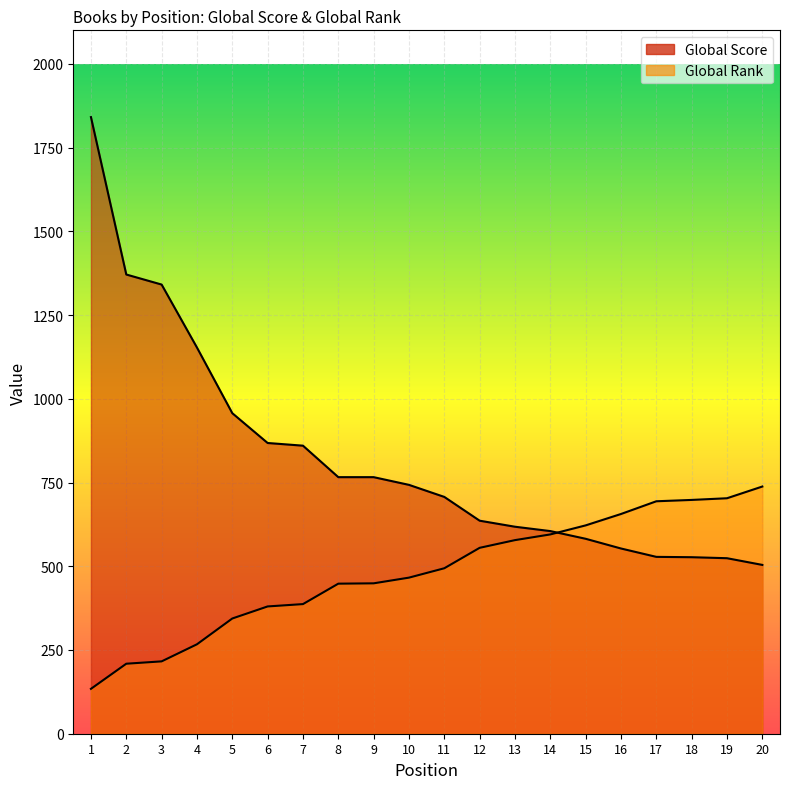

True or false: Global Score and Global Rank intersect in this chart.

True